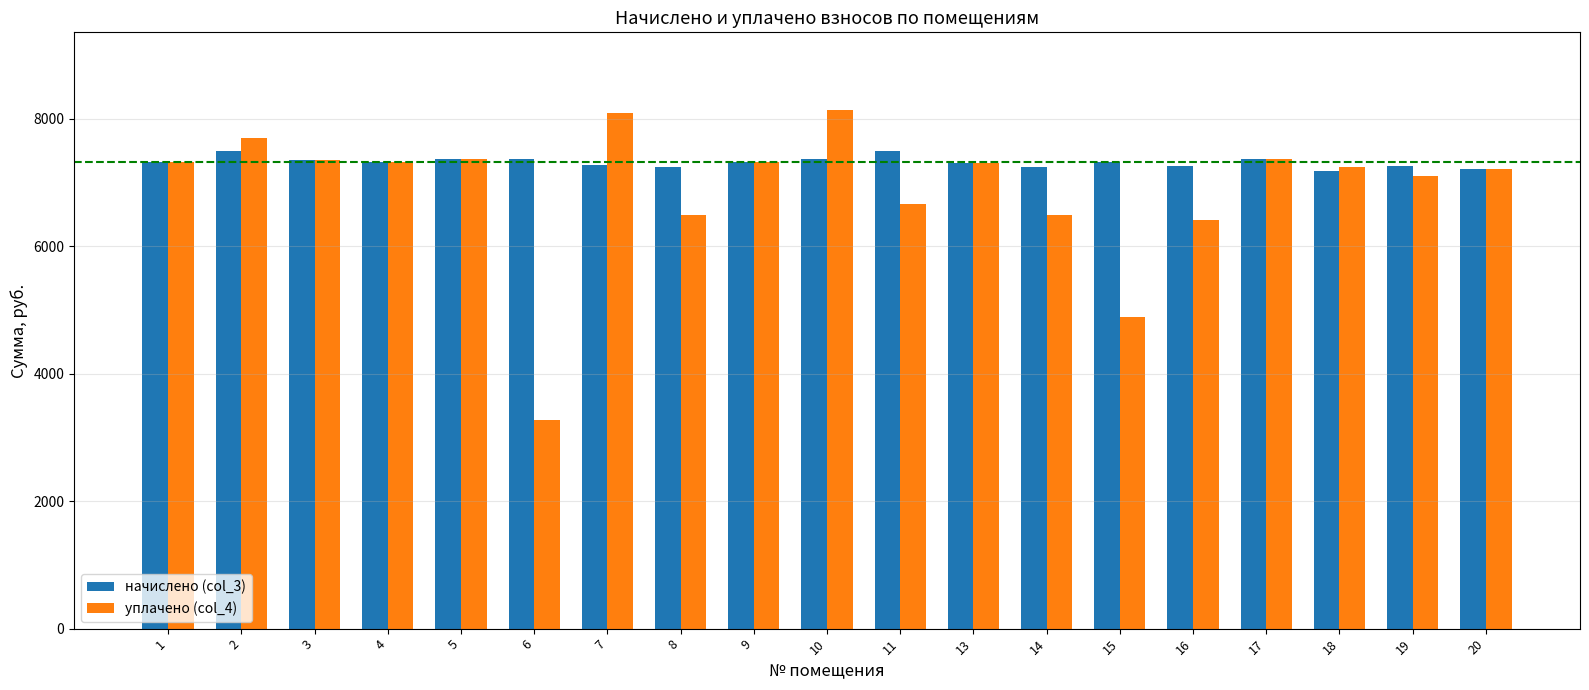

What is the approximate value of начислено (col_3) at 7?

7278.1